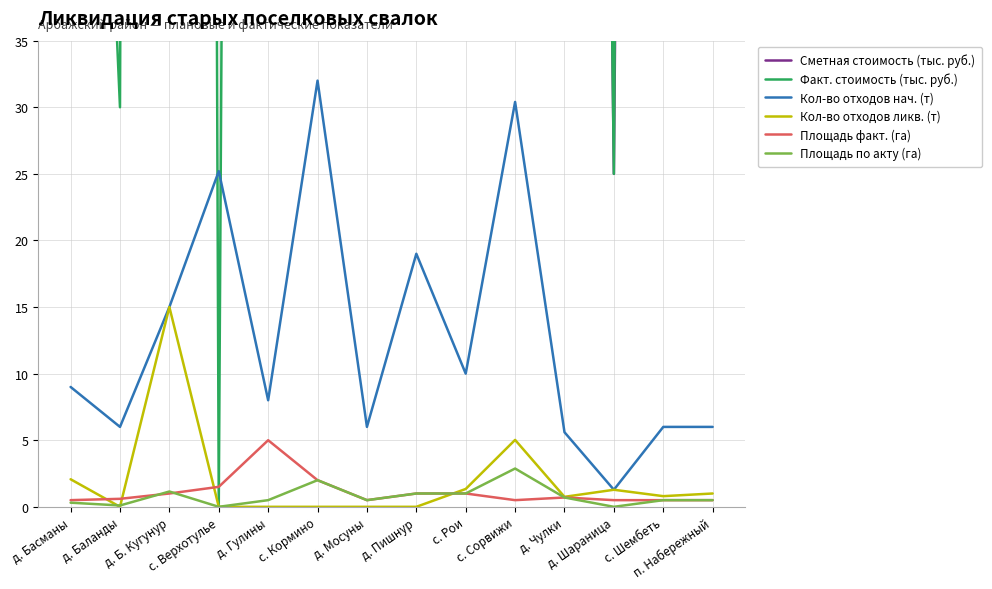

Which series has the largest total across all categories?

Сметная стоимость (тыс. руб.)